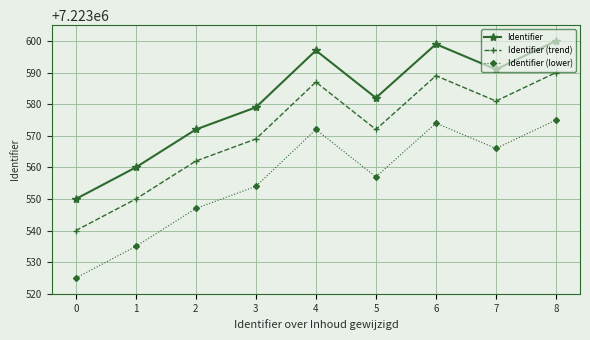

What is the difference between the Identifier (trend) values at 1 and 3?

19